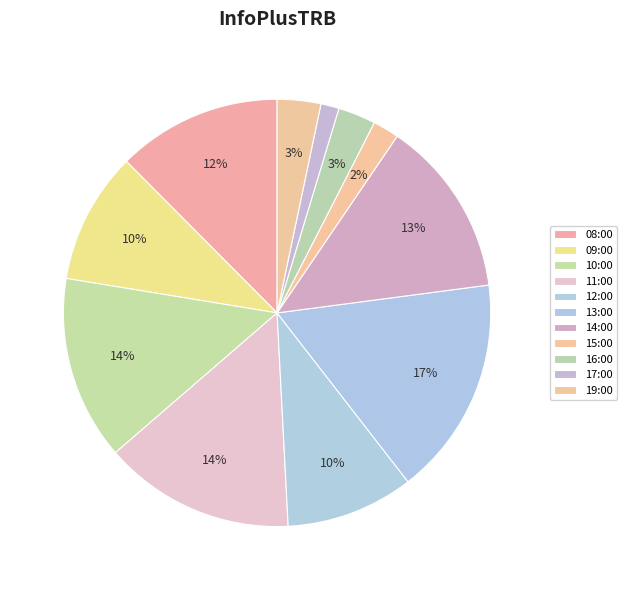

To the nearest percent, what is the difference between the largest and smallest slice percentages?

15%